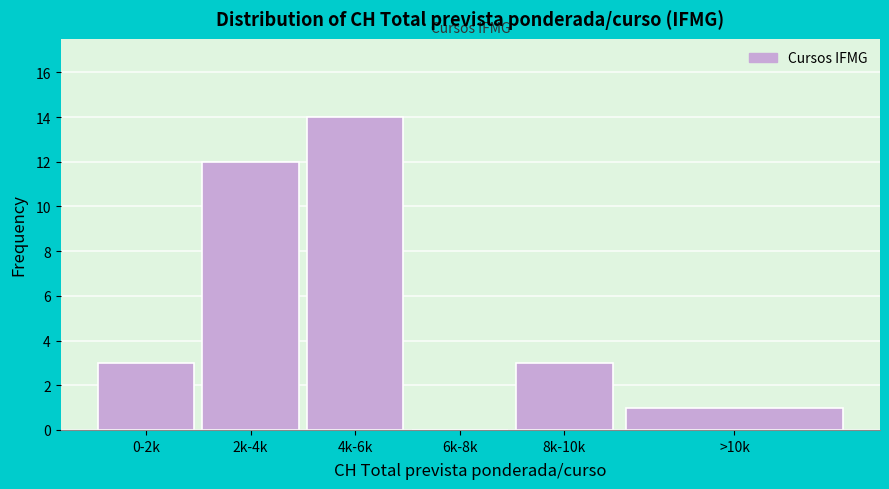

Reading left to right, list all the values displayed in this chart.

0-2k=3	2k-4k=12	4k-6k=14	6k-8k=0	8k-10k=3	>10k=1